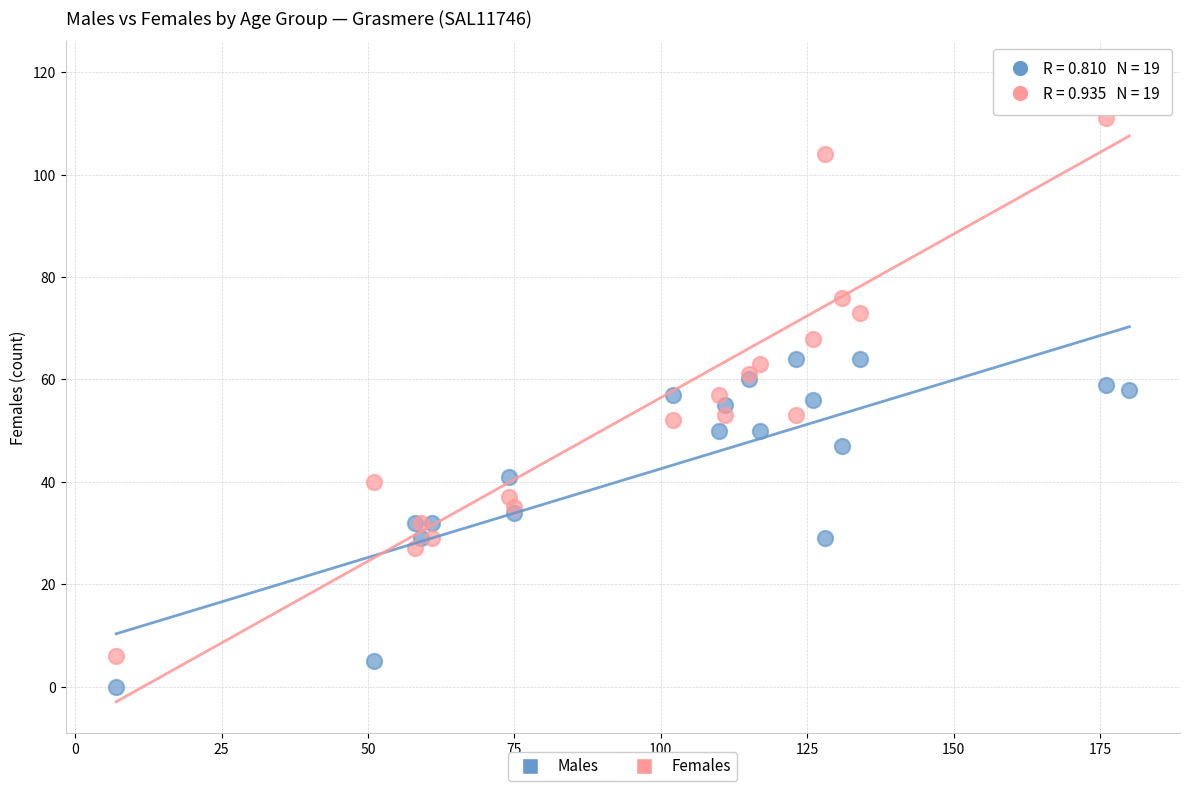

Which series reaches the maximum Y coordinate?

Females